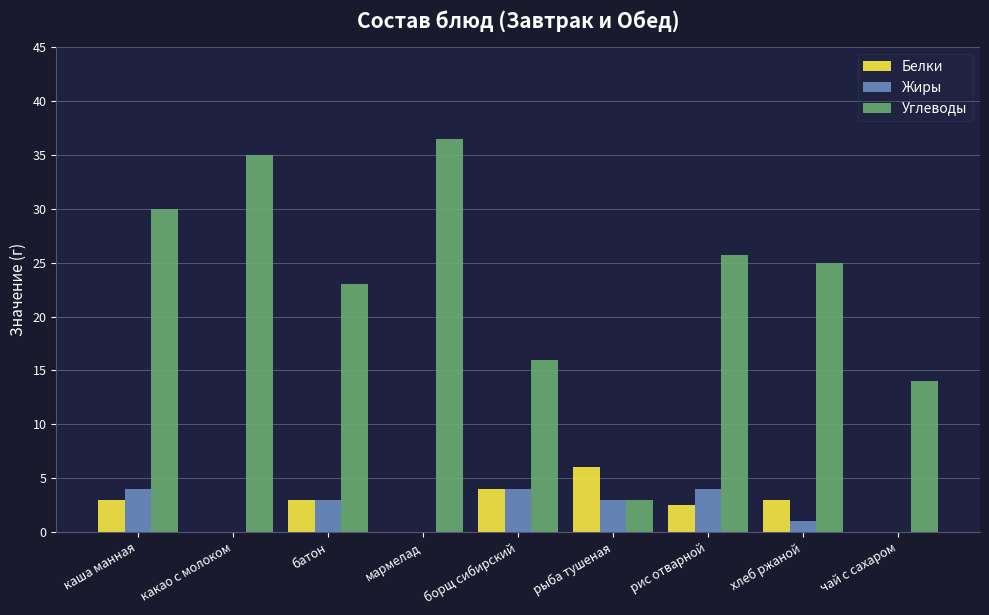

What value does the Жиры series have at борщ сибирский?

4.0